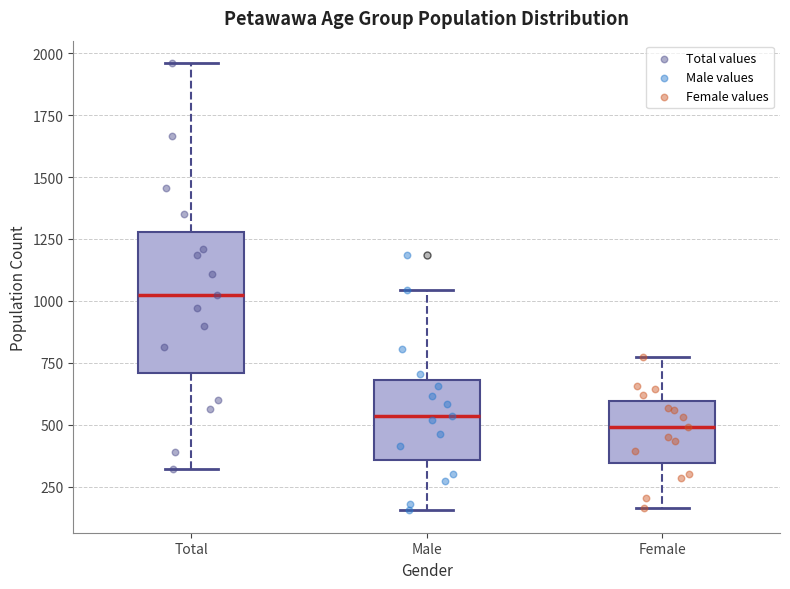

Reading left to right, transcribe this box plot: for each box, give where its median line is, the range the box spans, and where its two whiskers end, as read against the y-axis. The values are not printed on the chart, so give them approximately, as read against the axis.

Total: median 1050, box 700 to 1300, whiskers 300 to 1950
Male: median 550, box 350 to 700, whiskers 150 to 1050
Female: median 500, box 350 to 600, whiskers 150 to 800